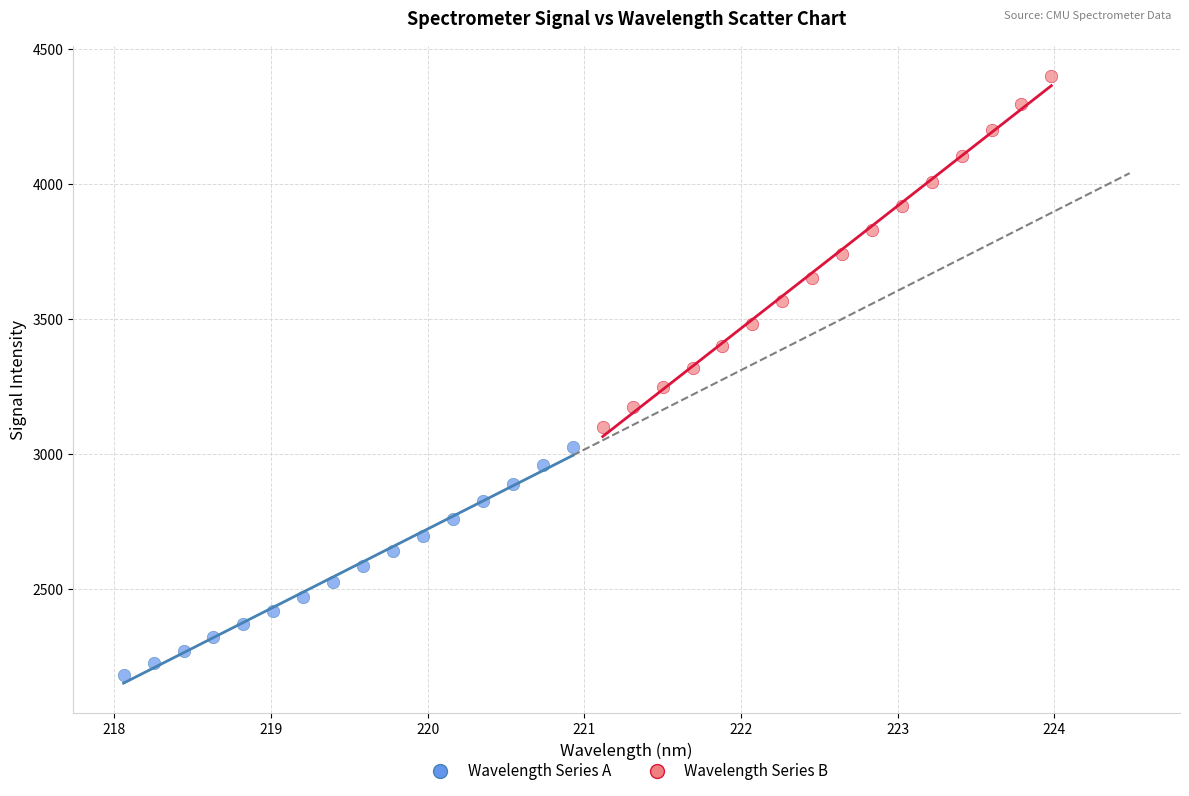

Which series reaches the maximum Y coordinate?

Wavelength Series B